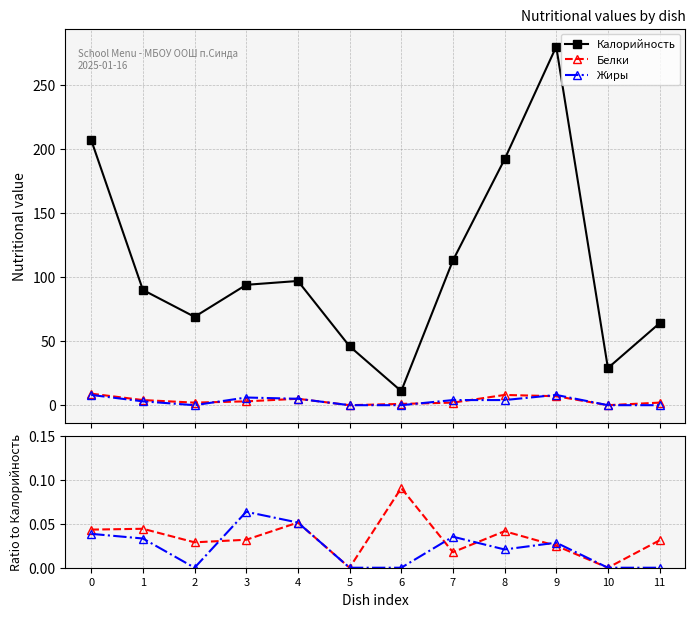

Reading left to right, what are all the values shown in this chart?

Калорийность: 207.0	90.0	69.0	94.0	97.0	46.0	11.0	113.0	192.0	280.0	29.0	64.0
Белки: 9.0	4.0	2.0	3.0	5.0	0.0	1.0	2.0	8.0	7.0	0.0	2.0
Жиры: 8.0	3.0	0.0	6.0	5.0	0.0	0.0	4.0	4.0	8.0	0.0	0.0
Белки/Калорийность: 0.0	0.0	0.0	0.0	0.1	0.0	0.1	0.0	0.0	0.0	0.0	0.0
Жиры/Калорийность: 0.0	0.0	0.0	0.1	0.1	0.0	0.0	0.0	0.0	0.0	0.0	0.0